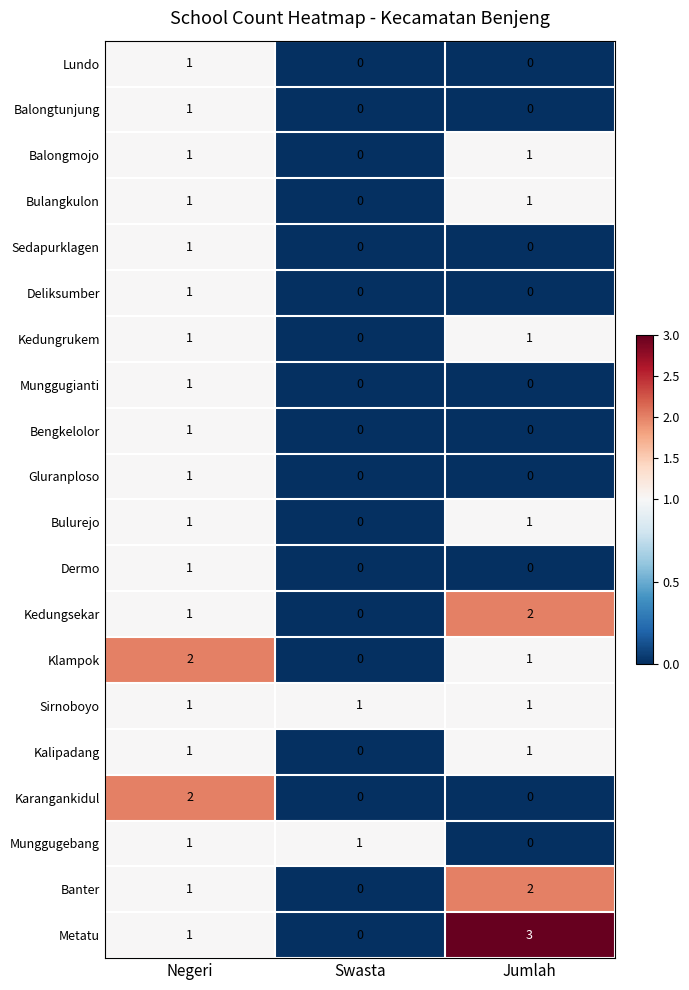

At how many categories does at least one series exceed 0?

3